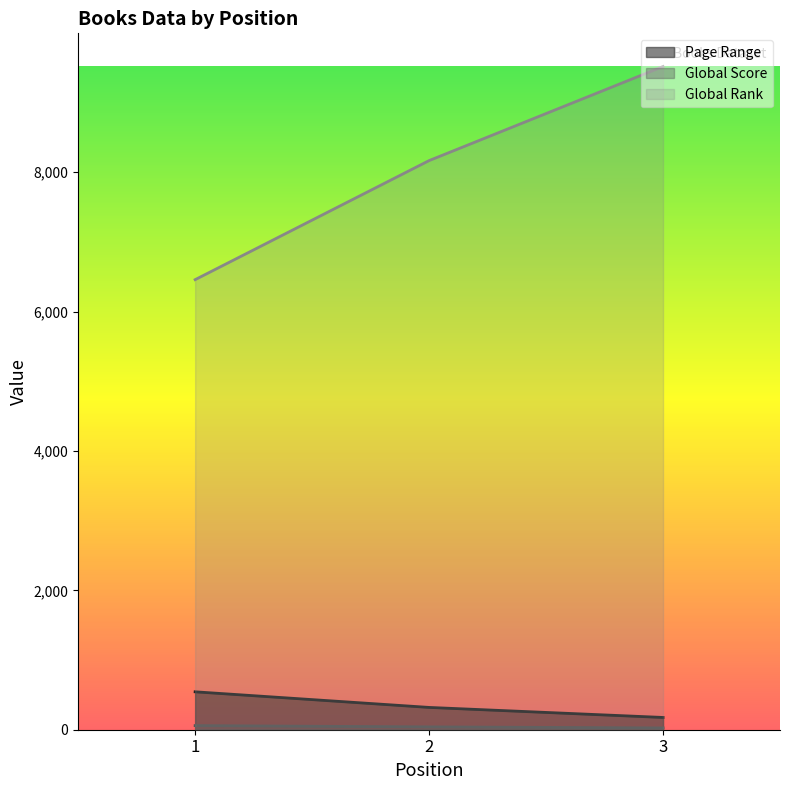

Reading left to right, transcribe all the data shown in this chart.

Page Range: 1=544	2=320	3=176
Global Score: 1=59	2=41	3=26
Global Rank: 1=6457	2=8165	3=9515